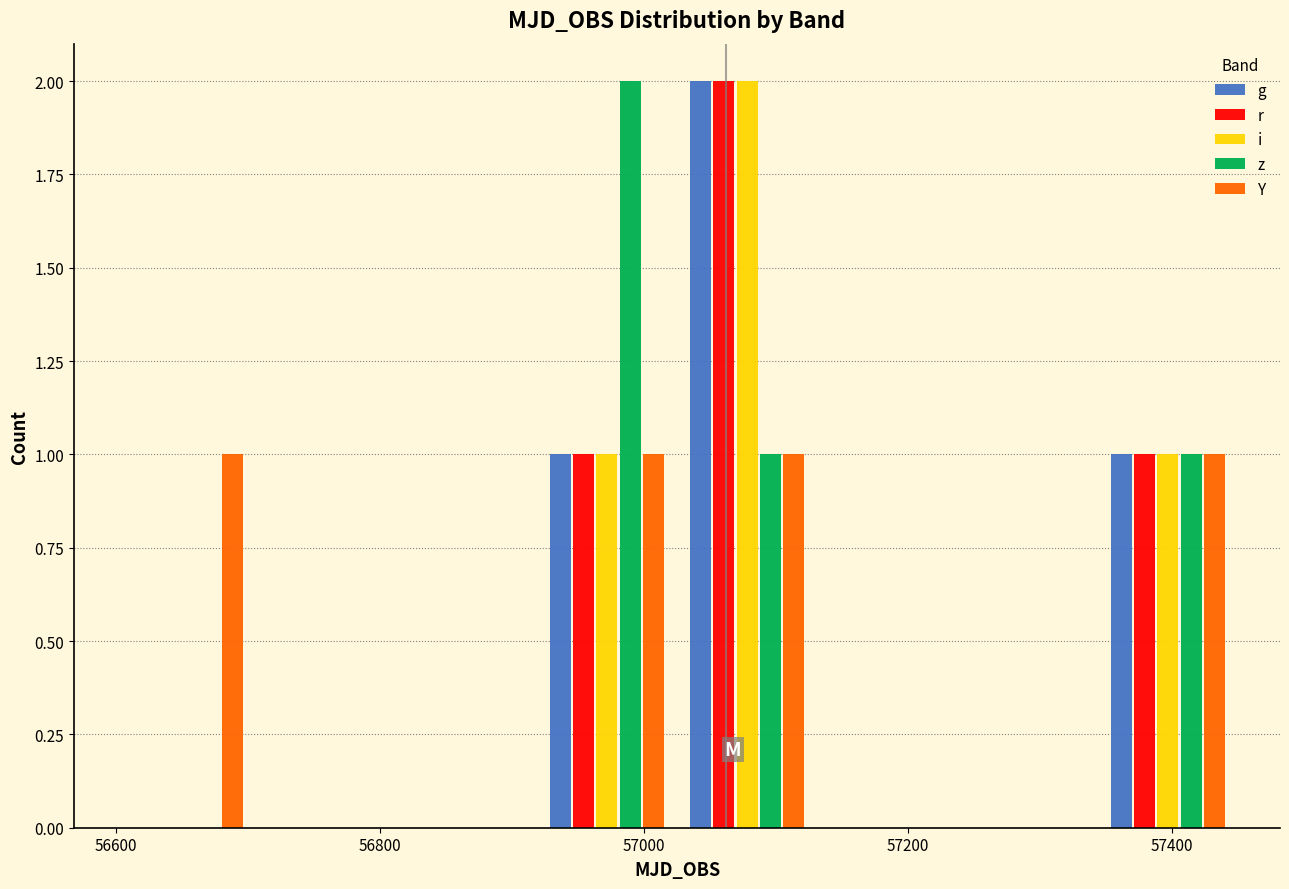

Reading left to right, list every range on the x-axis with the height of the bar of each series over it. Neither the bar edges nor the heights are printed on the chart, so give them approximately, as read against the axes.

56600 to 56700: g=0	r=0	i=0	z=0	Y=1
56700 to 56820: g=0	r=0	i=0	z=0	Y=0
56820 to 56920: g=0	r=0	i=0	z=0	Y=0
56920 to 57020: g=1	r=1	i=1	z=2	Y=1
57020 to 57140: g=2	r=2	i=2	z=1	Y=1
57140 to 57240: g=0	r=0	i=0	z=0	Y=0
57240 to 57340: g=0	r=0	i=0	z=0	Y=0
57340 to 57460: g=1	r=1	i=1	z=1	Y=1